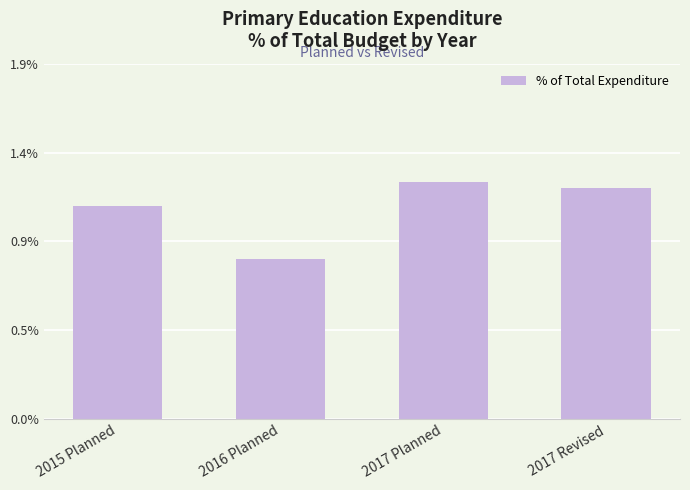

Are the bars horizontal?

No